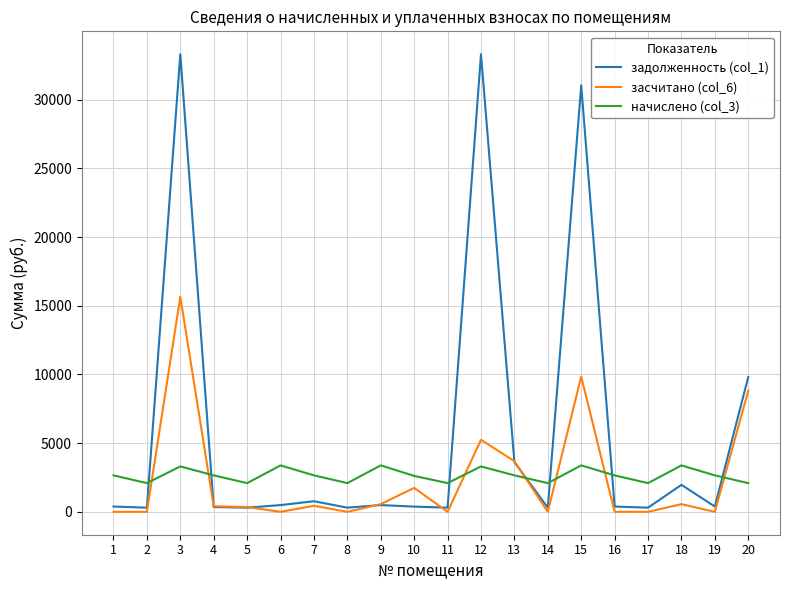

What value does the начислено (col_3) series have at 4?

2655.9